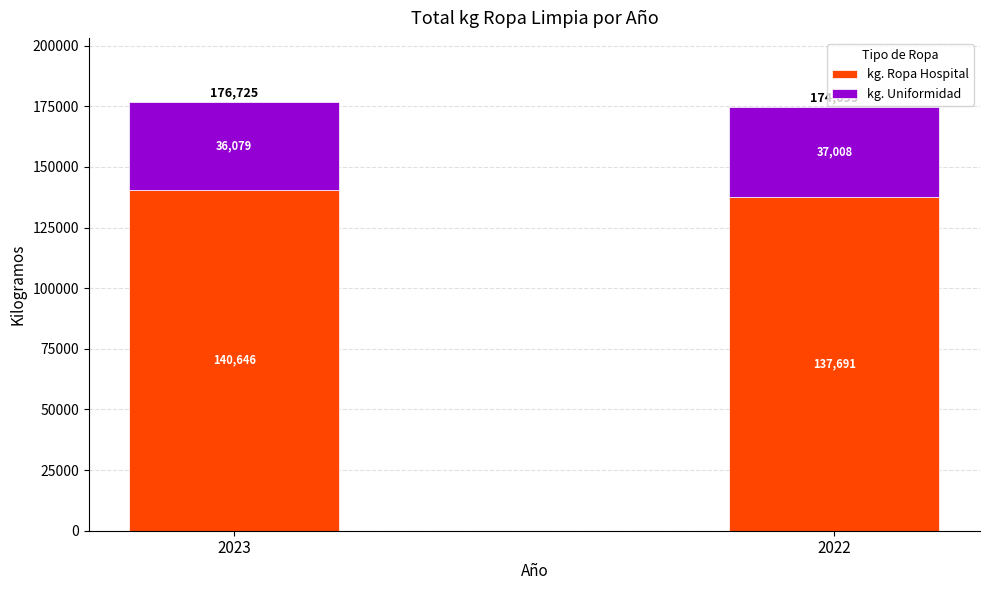

Reading right to left, list the values for the kg. Ropa Hospital series.

2022=137691	2023=140646